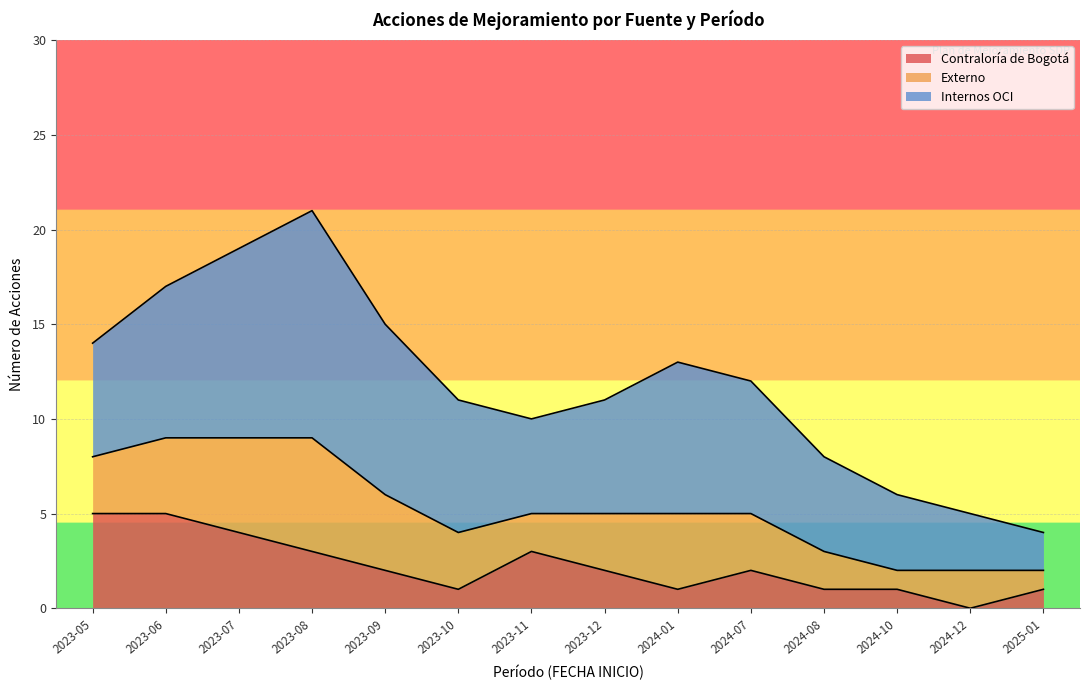

At which label does Internos OCI first exceed 7?

2023-06